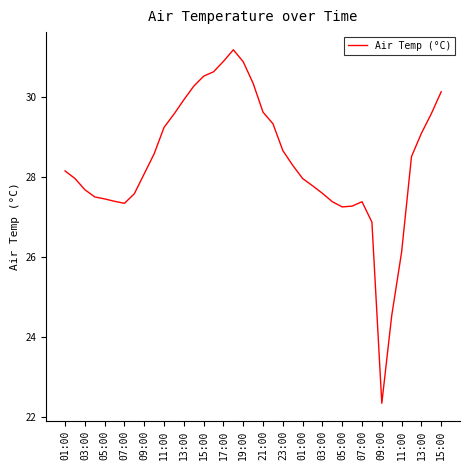

What is the difference between the maximum and minimum values?

8.8